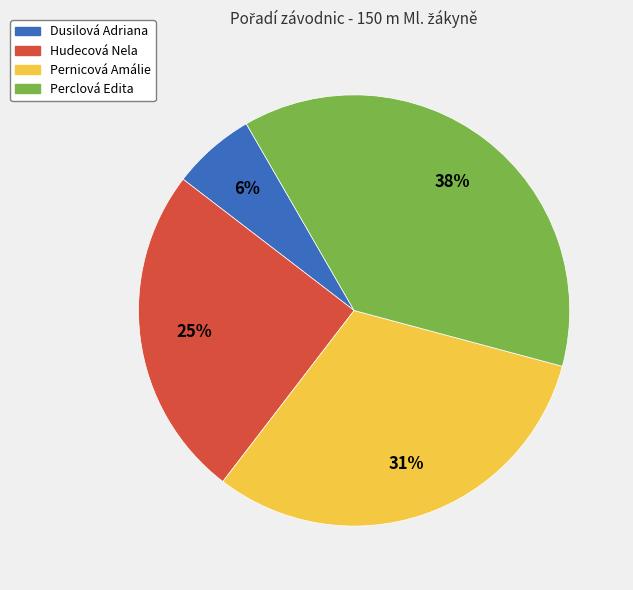

What is the smallest slice in the pie chart?

Dusilová Adriana